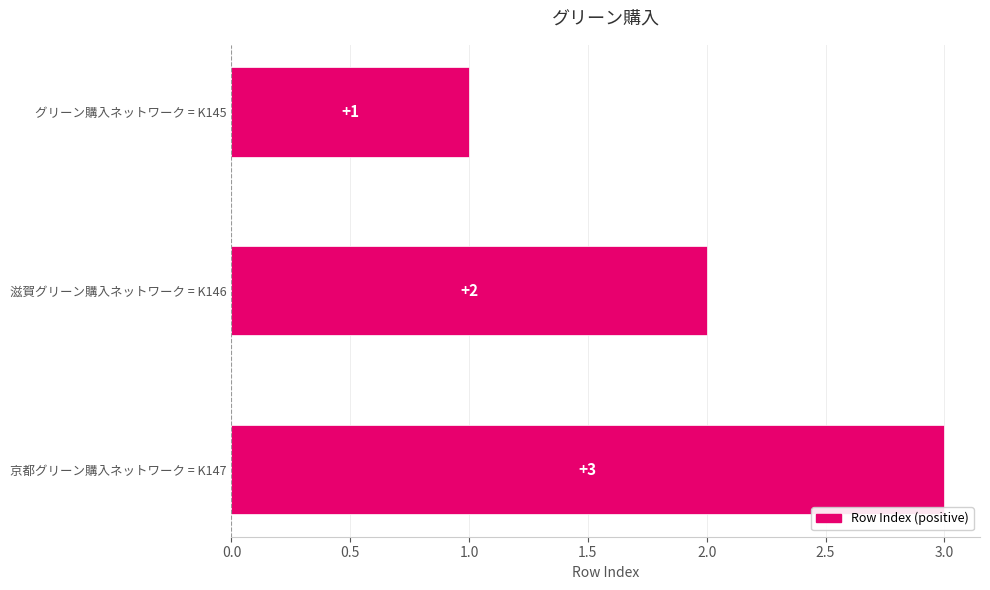

How many data points does each series have?

3